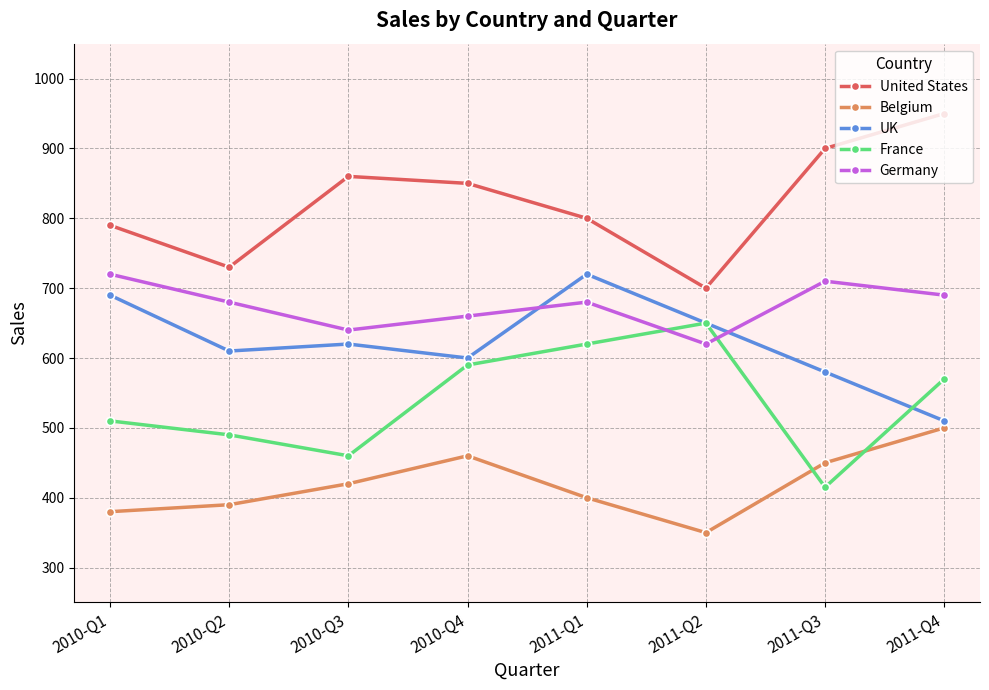

At which category does the chart reach its peak across all series?

2011-Q4